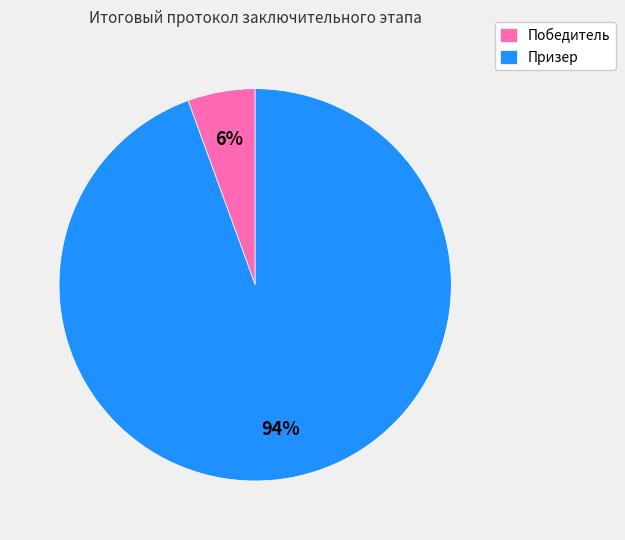

Rank the categories by value from lowest to highest.

Победитель, Призер